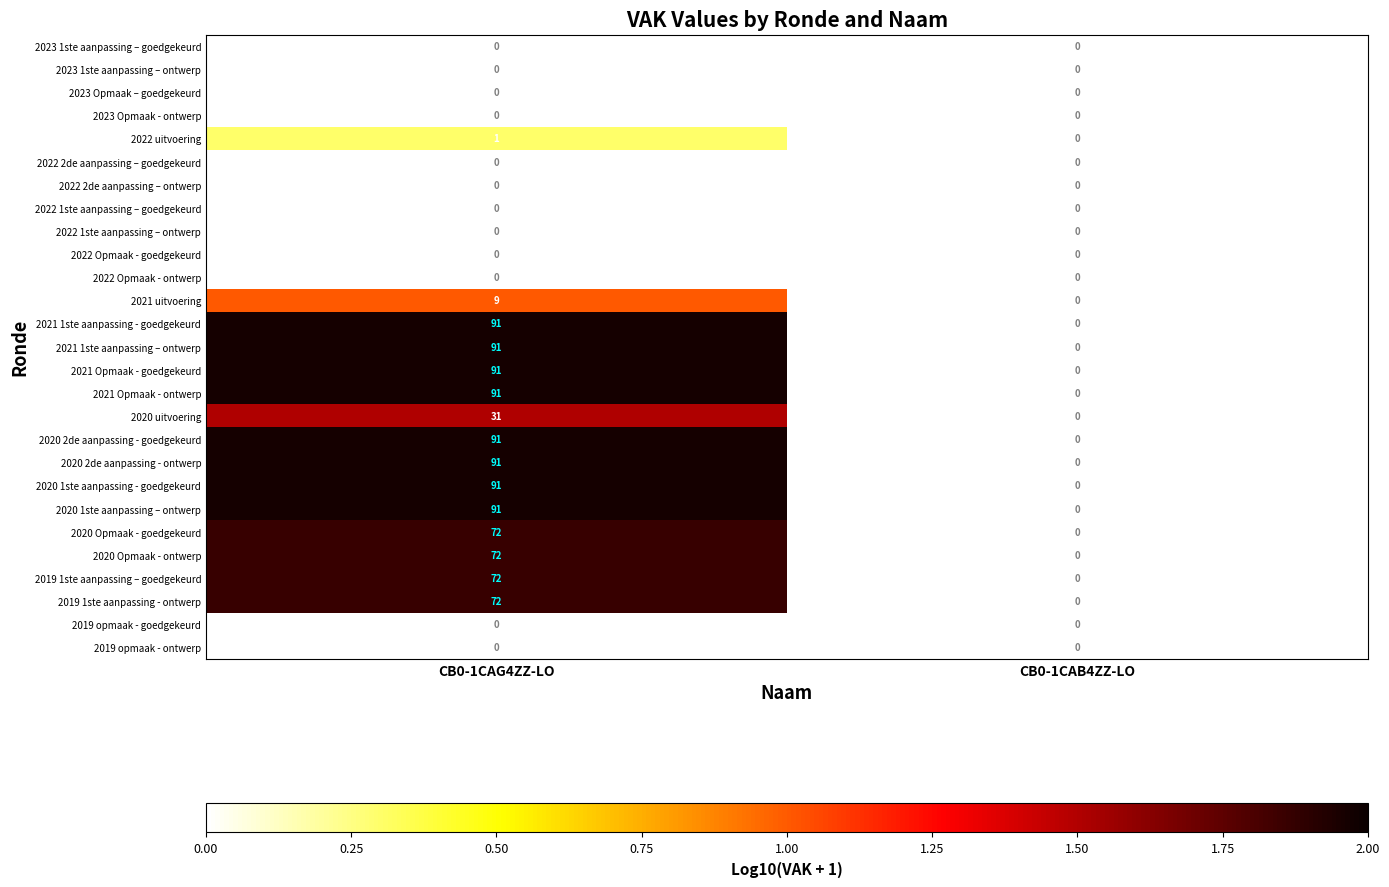

Which category has the highest value across all series?

CB0-1CAG4ZZ-LO